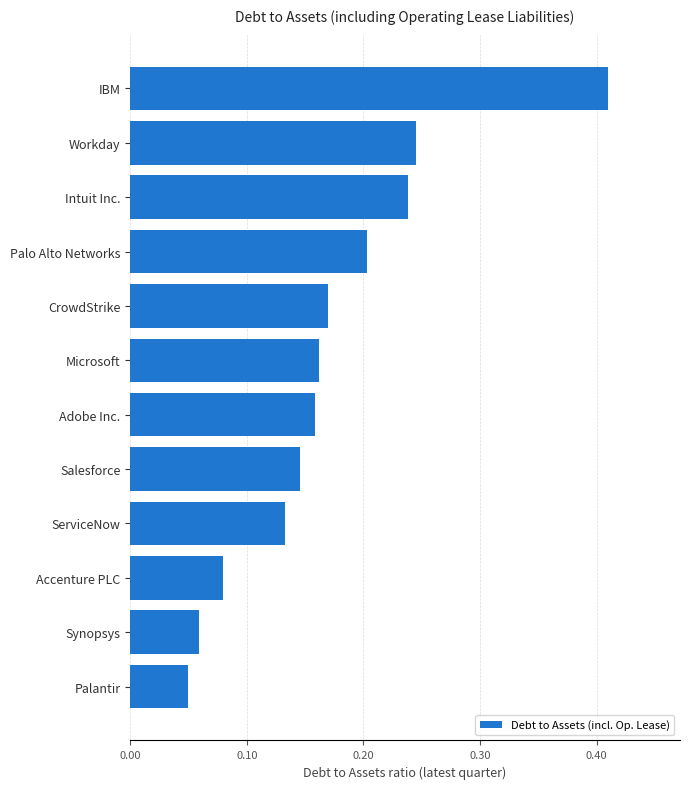

At which category does the chart reach its peak across all series?

IBM